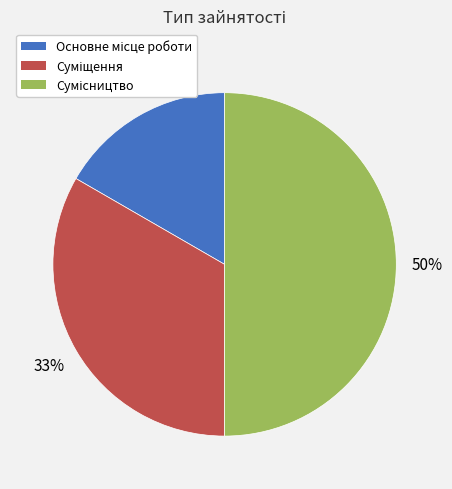

To the nearest percent, what is the difference between the largest and smallest slice percentages?

33%